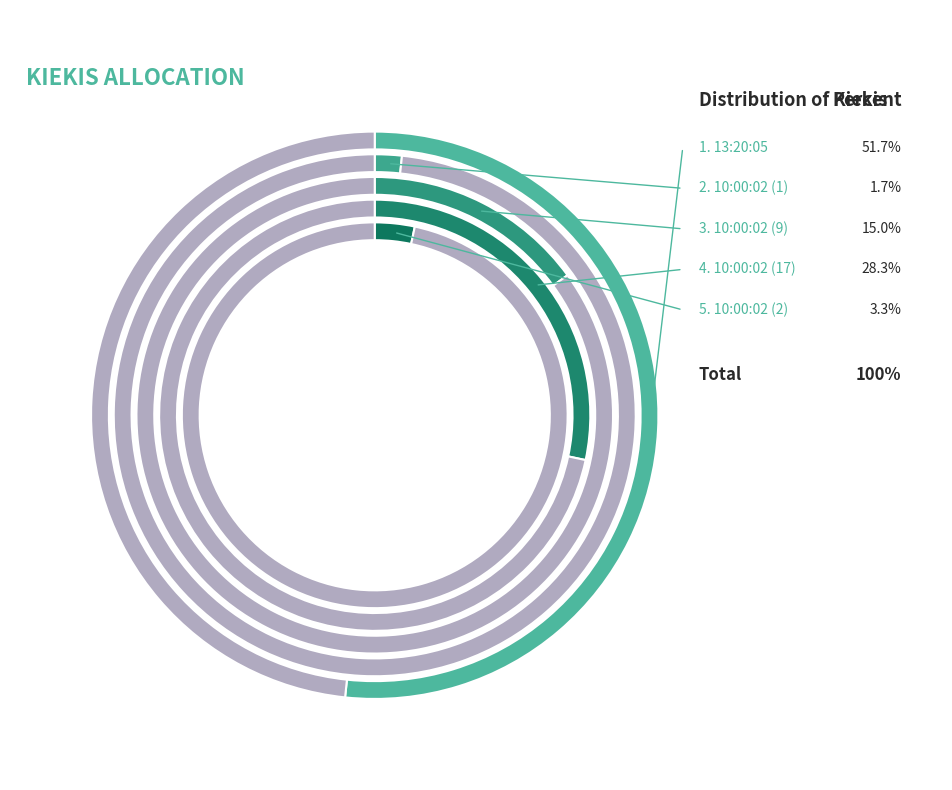

Is the sum of 10:00:02 (9) and 10:00:02 (17) greater than half?

No